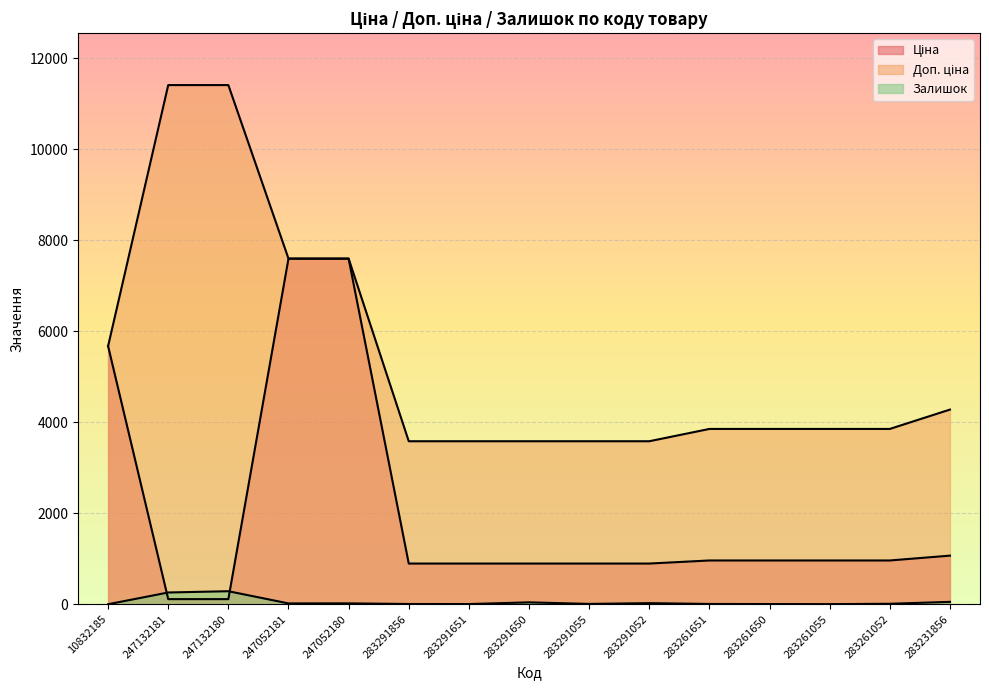

What is the difference between the second highest and minimum values in the Доп. ціна series?

7826.4